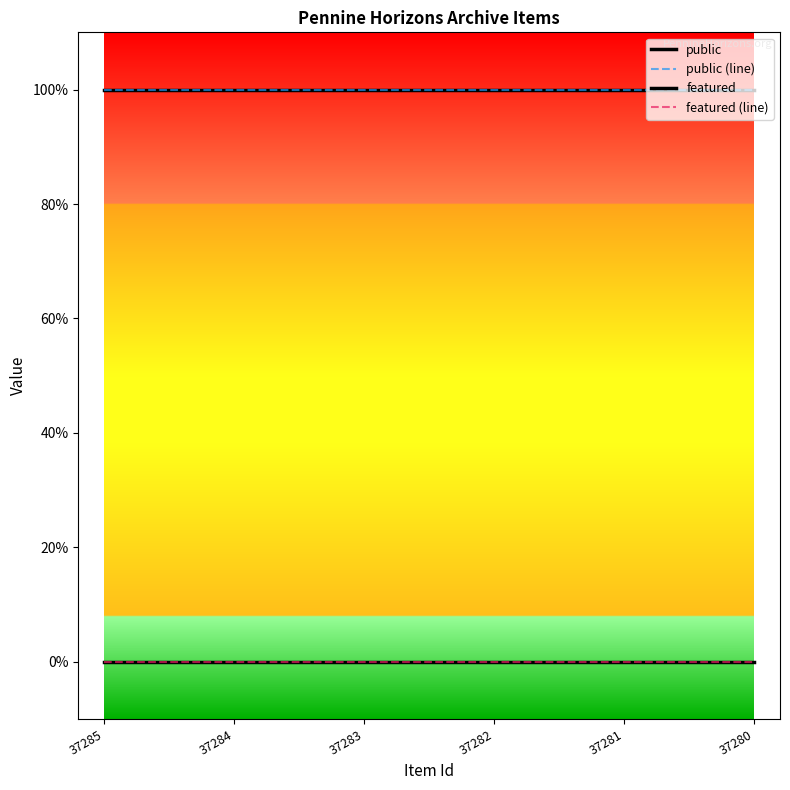

At 37283, list the series in order from smallest to largest.

featured, featured (line), public, public (line)